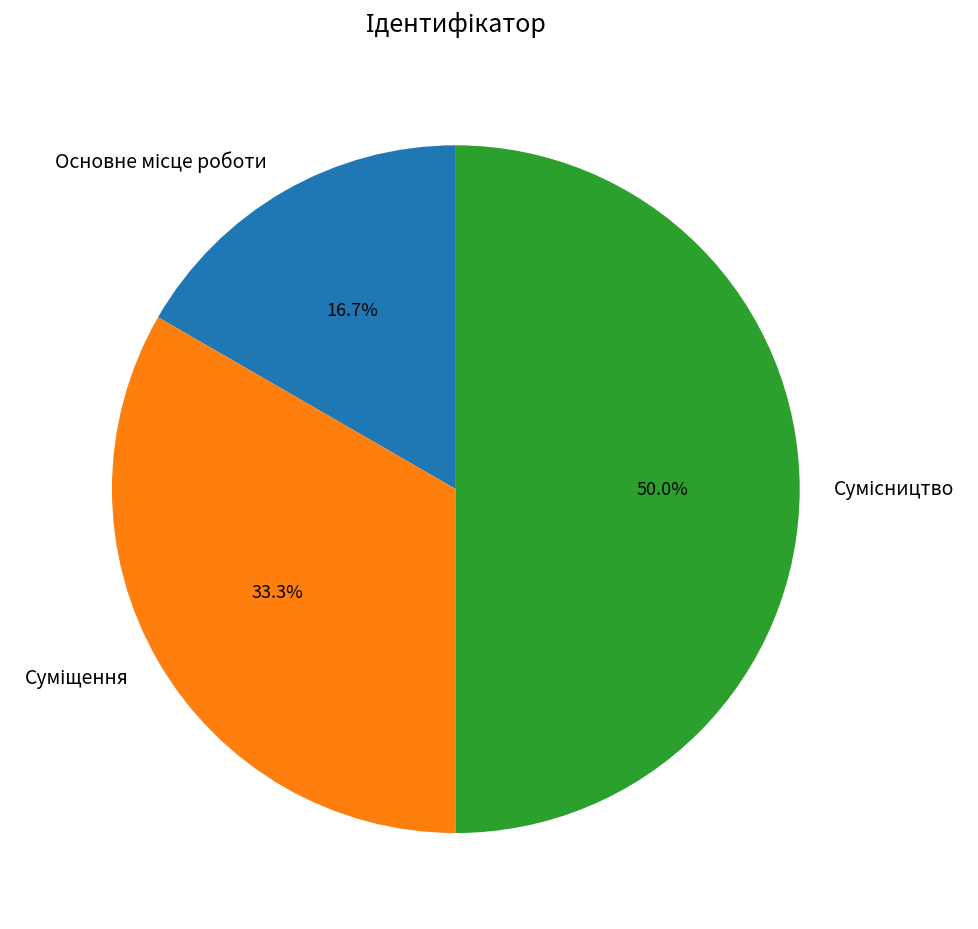

How many slices are in this pie chart?

3